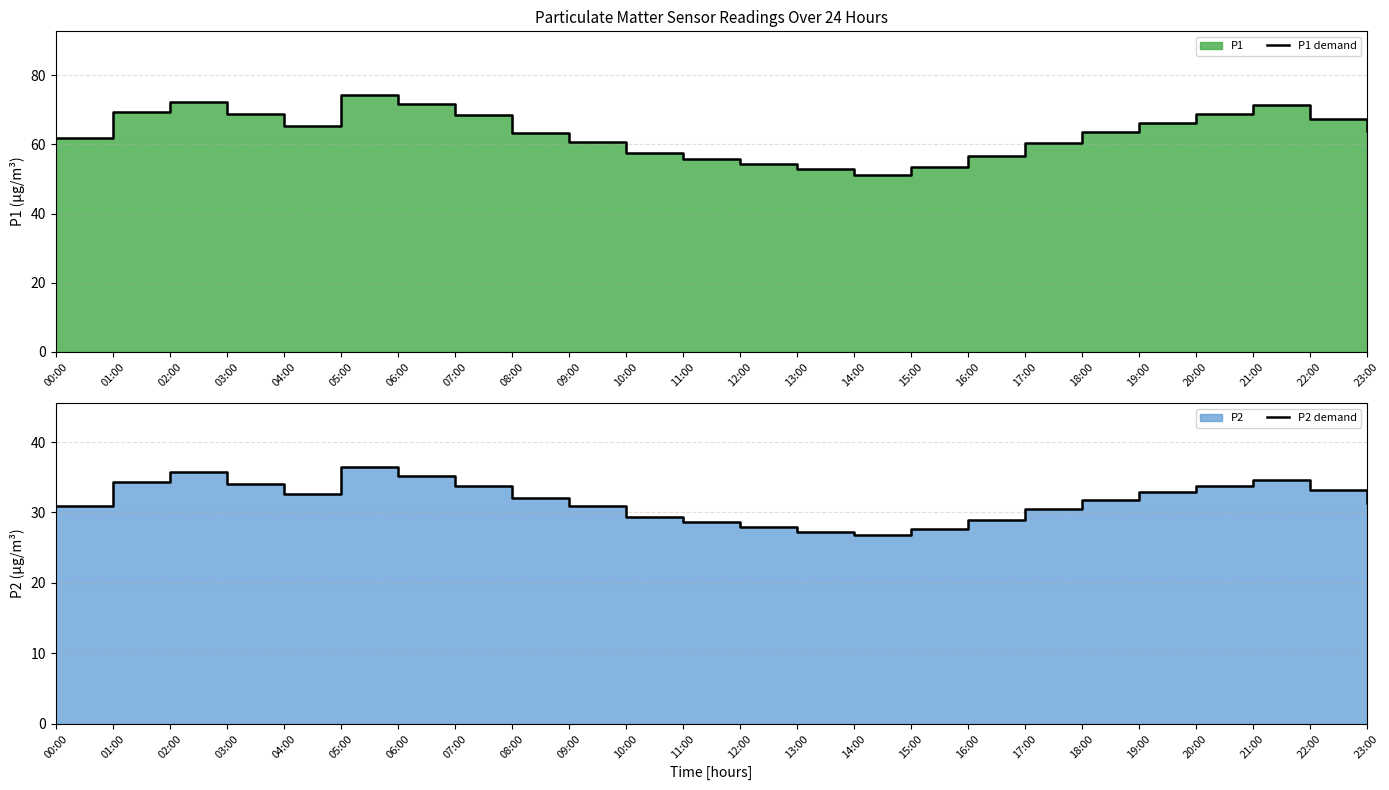

In P1 demand, how many points are lower than both neighbors (excluding endpoints)?

2